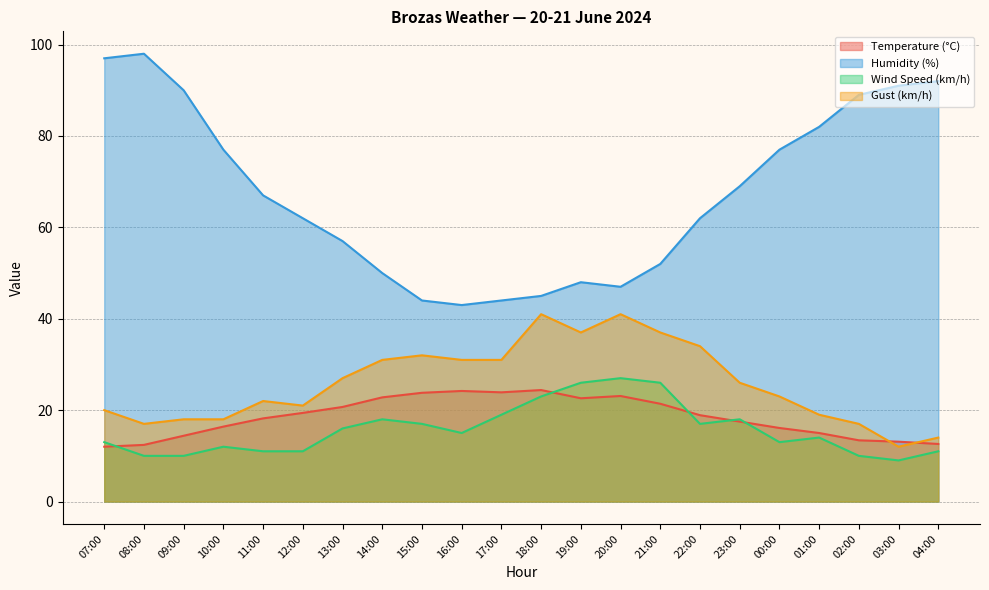

True or false: Humidity (%) and Temperature (°C) intersect in this chart.

False